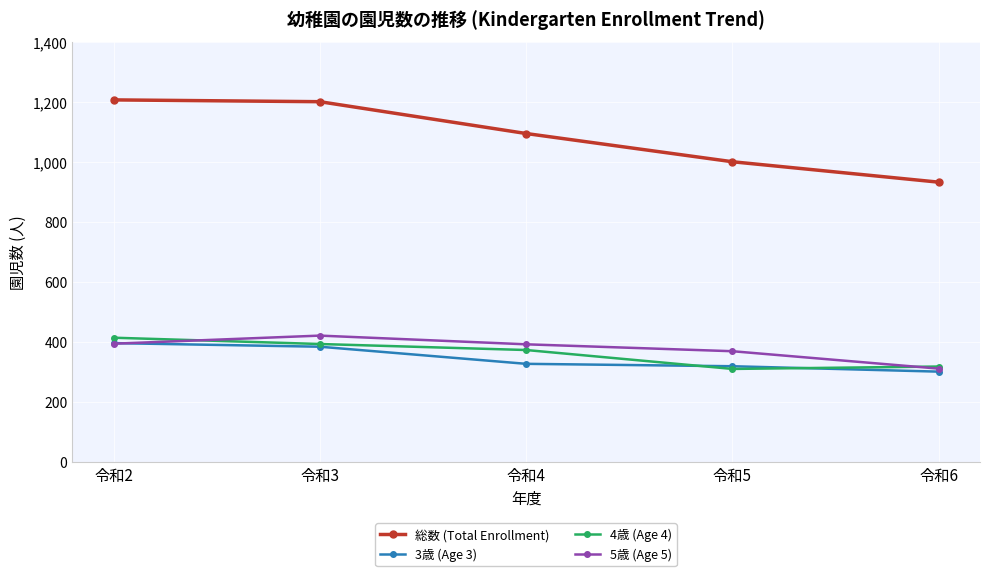

What is the spread (max minus min) of values at 令和4?

767